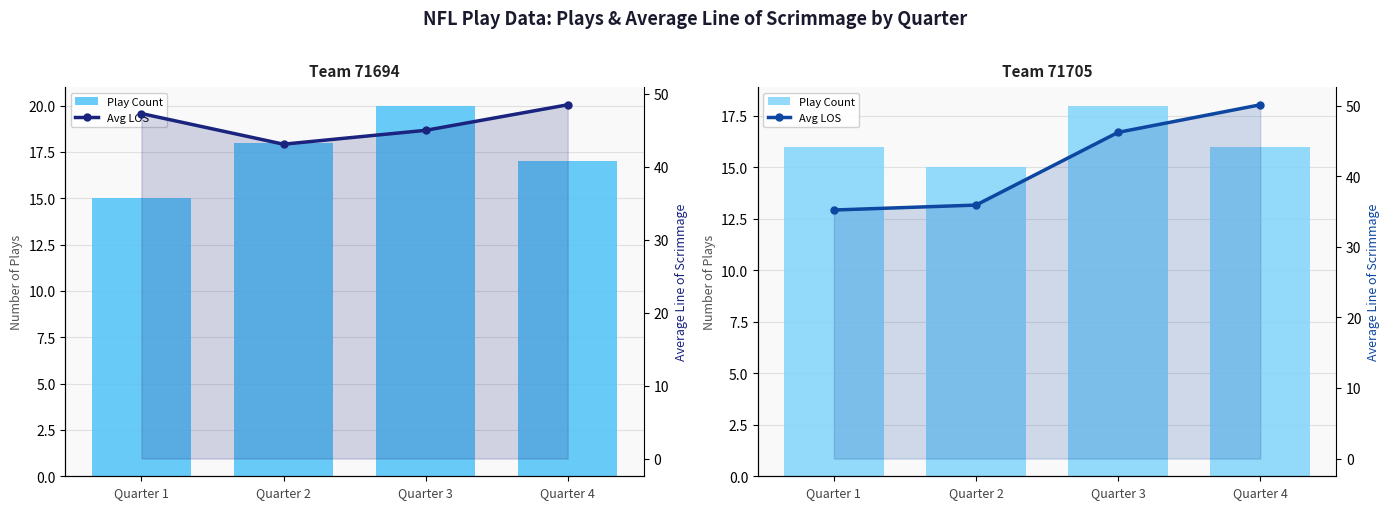

Where does the Play Count series first go above 16?

Quarter 3